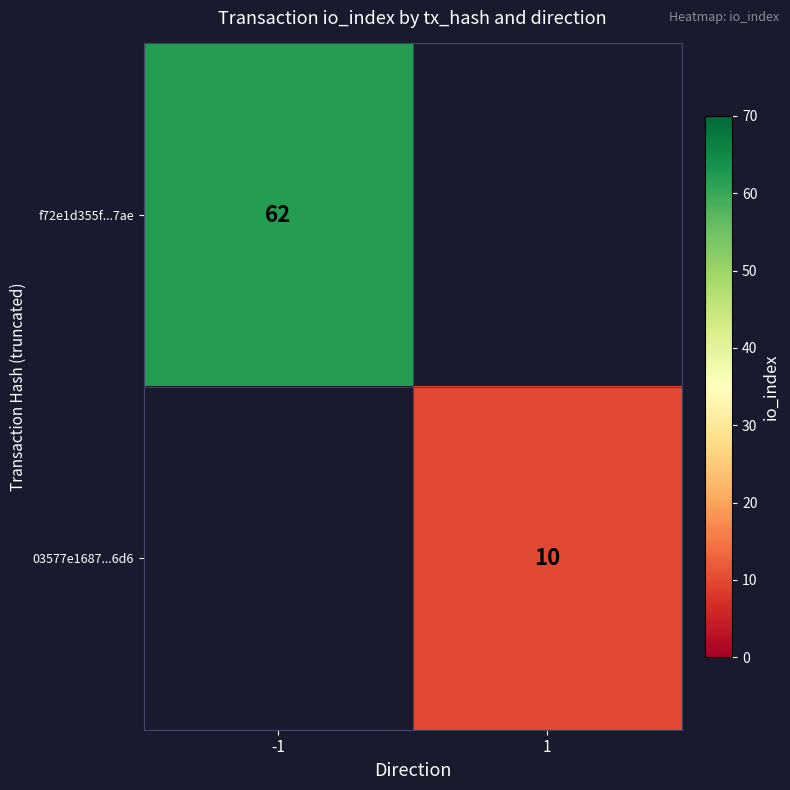

The value of f72e1d355f...7ae at -1 is 62. True or false?

True